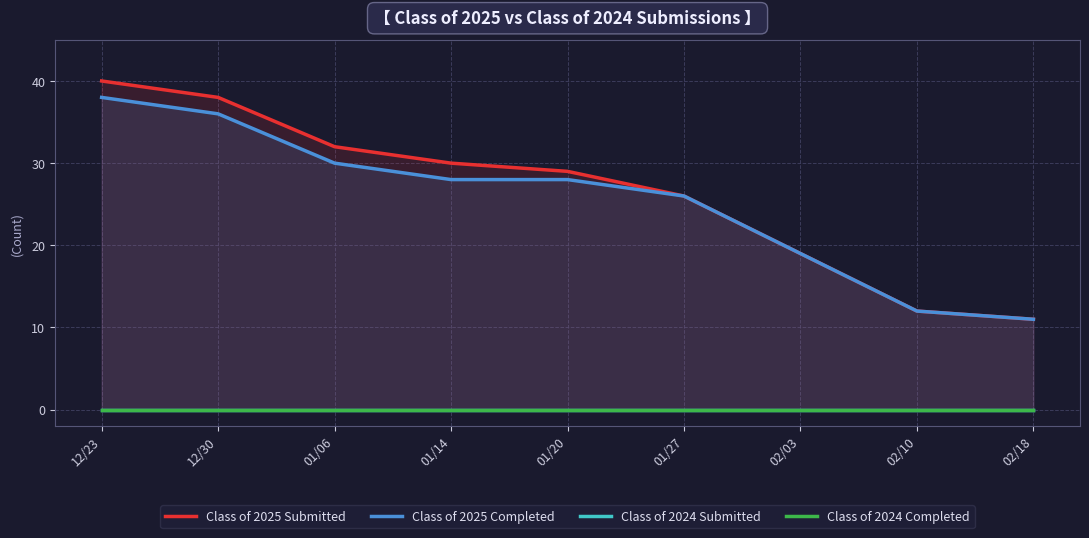

What is the sum of the Class of 2025 Completed values at 12/30 and 01/27?

62